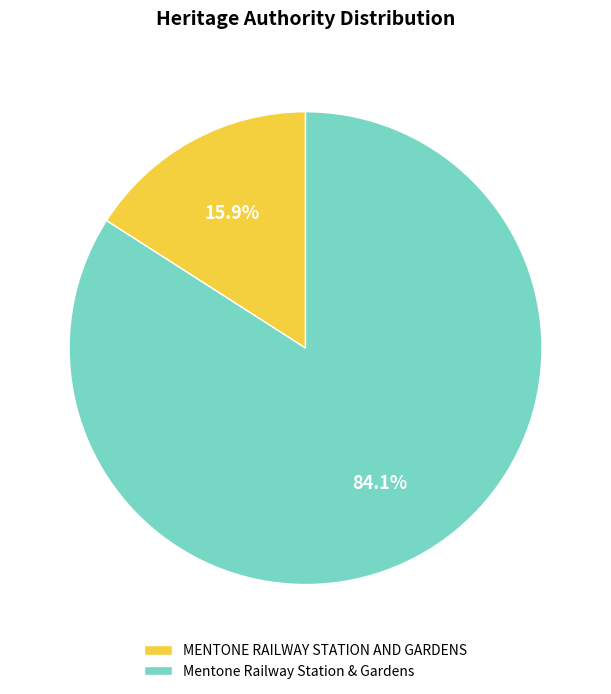

To the nearest percent, what percentage of the pie is MENTONE RAILWAY STATION AND GARDENS?

16%